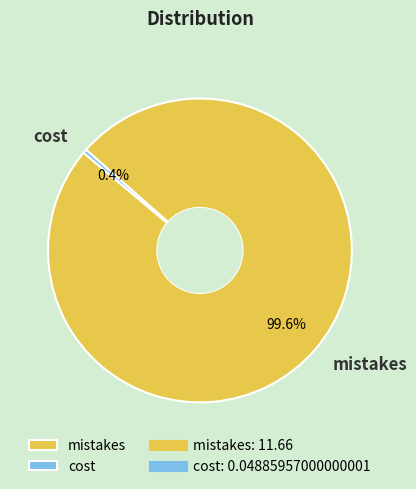

What portion of the pie excludes cost?

99.6%